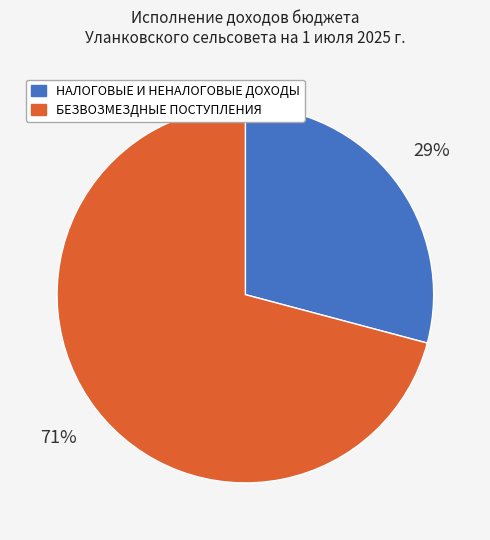

Rank the categories by value from lowest to highest.

НАЛОГОВЫЕ И НЕНАЛОГОВЫЕ ДОХОДЫ, БЕЗВОЗМЕЗДНЫЕ ПОСТУПЛЕНИЯ